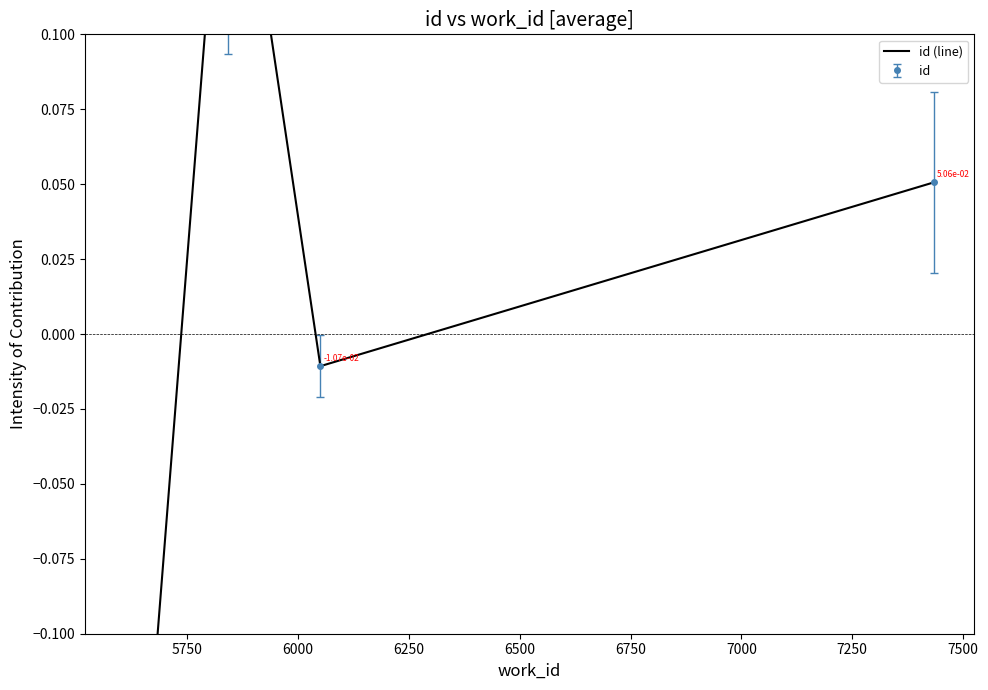

Between 6250 and 6000, which is larger?

6250